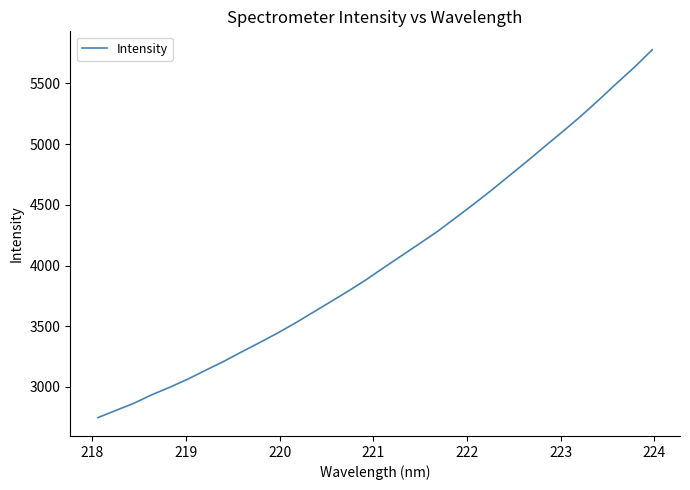

How many categories are shown in the chart?

32